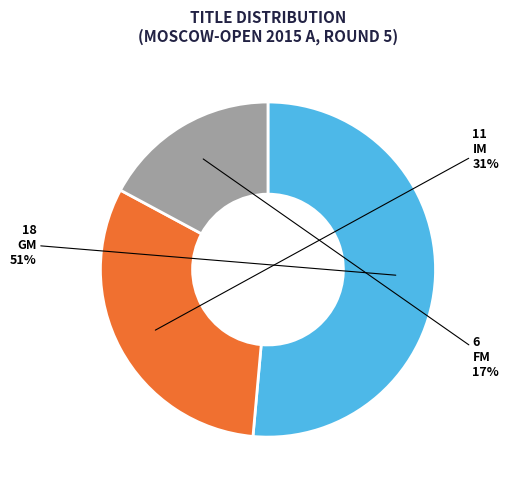

How many slices are in this pie chart?

3